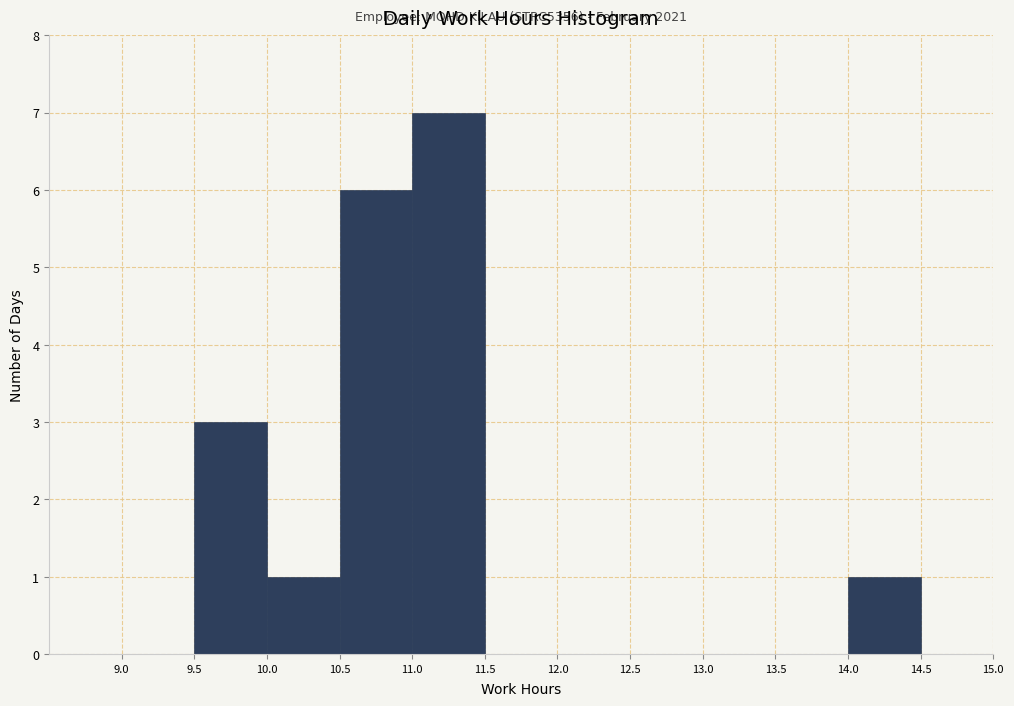

Which range on the x-axis has the tallest bar?

11.0 to 11.5